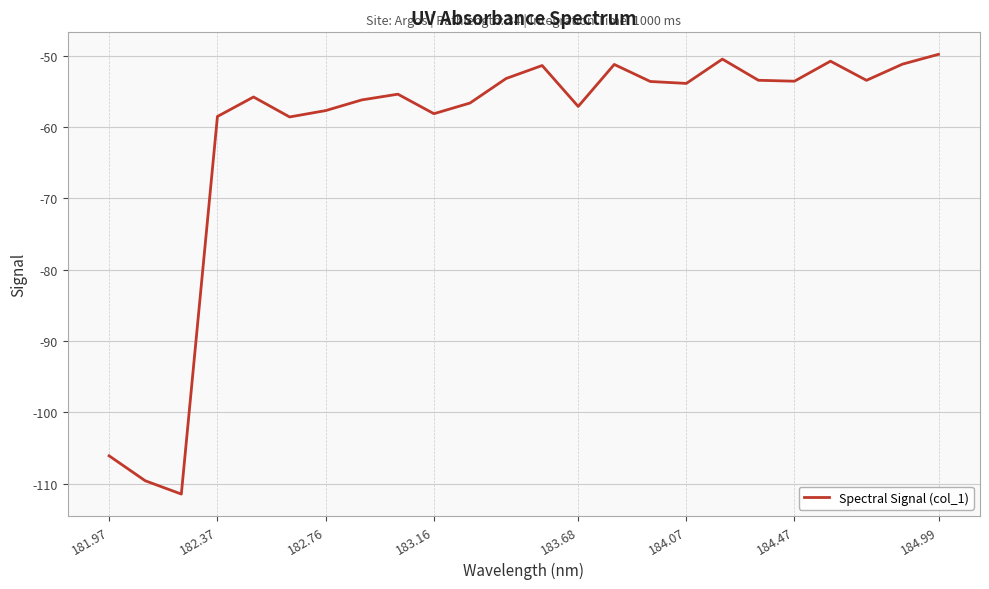

What is the difference between the maximum and minimum values?

61.7